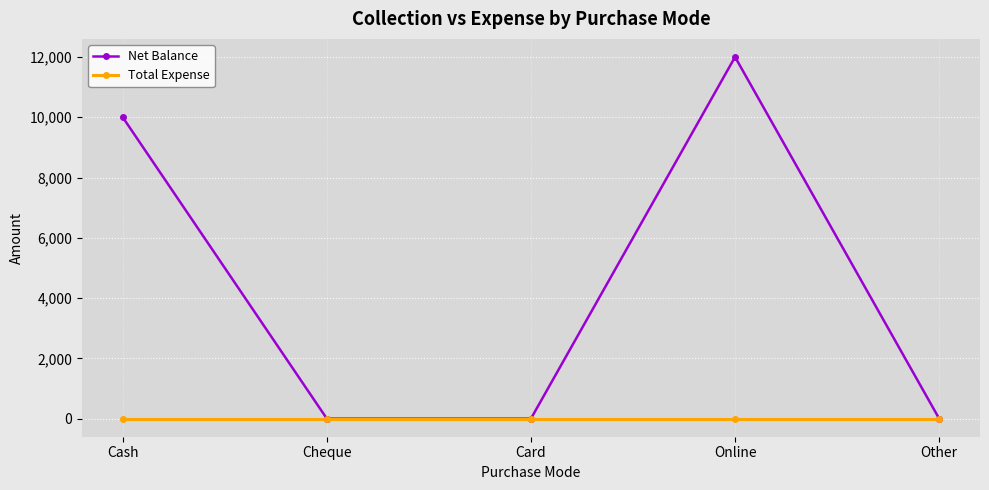

At which category does the chart reach its peak across all series?

Online